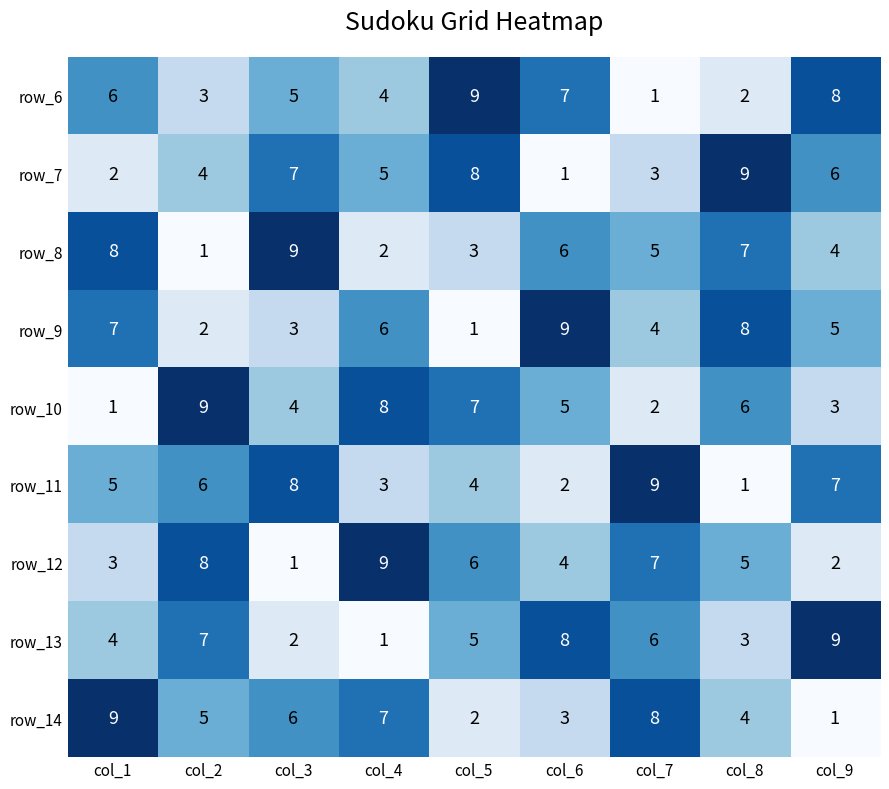

Which series changed the most between col_3 and col_4?

row_12